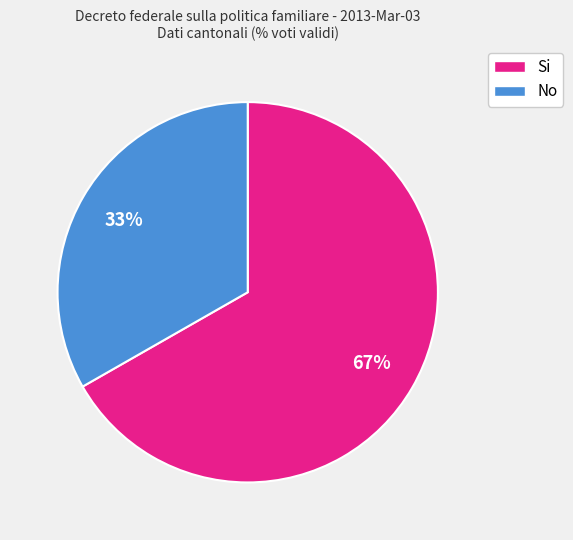

What is the ratio of the value at Si to the value at No?

2.0